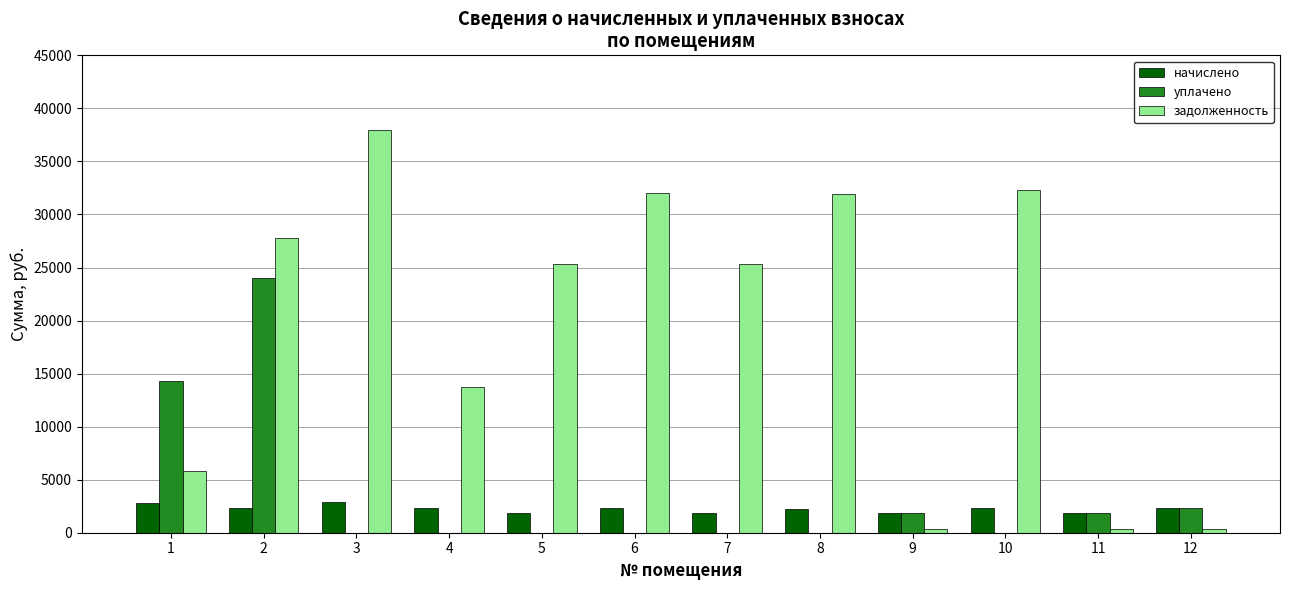

What is the average value of the задолженность series?

19426.5